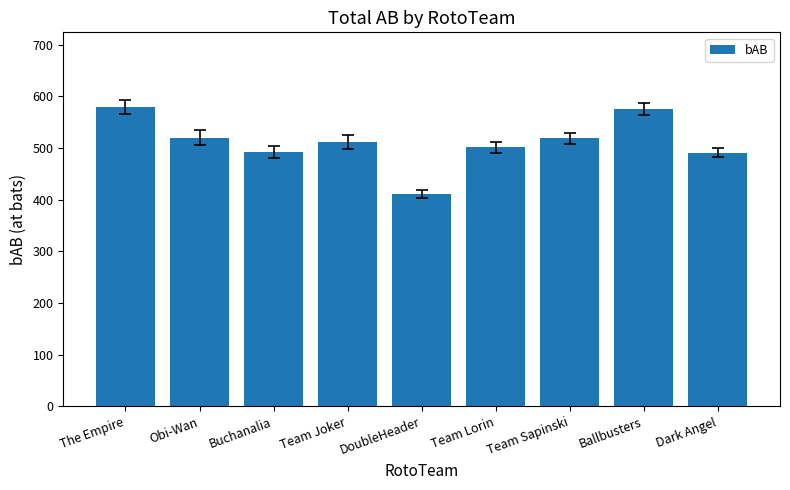

Where is the data nearest to the value 495?

Buchanalia